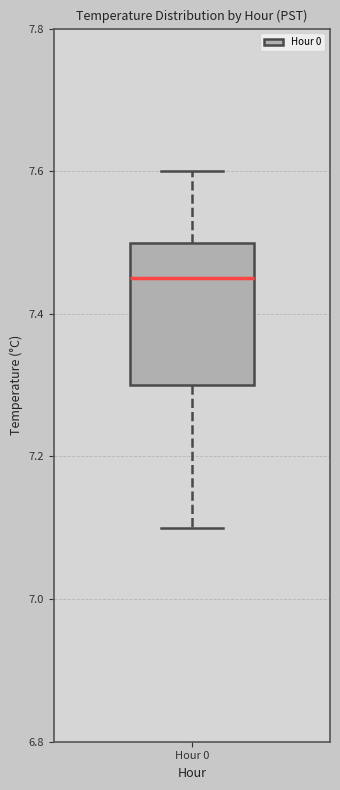

Transcribe this box plot: give where the median line is, the range the box spans, and where the two whiskers end, as read against the y-axis. The values are not printed on the chart, so give them approximately, as read against the axis.

median 7.46, box 7.30 to 7.50, whiskers 7.10 to 7.60